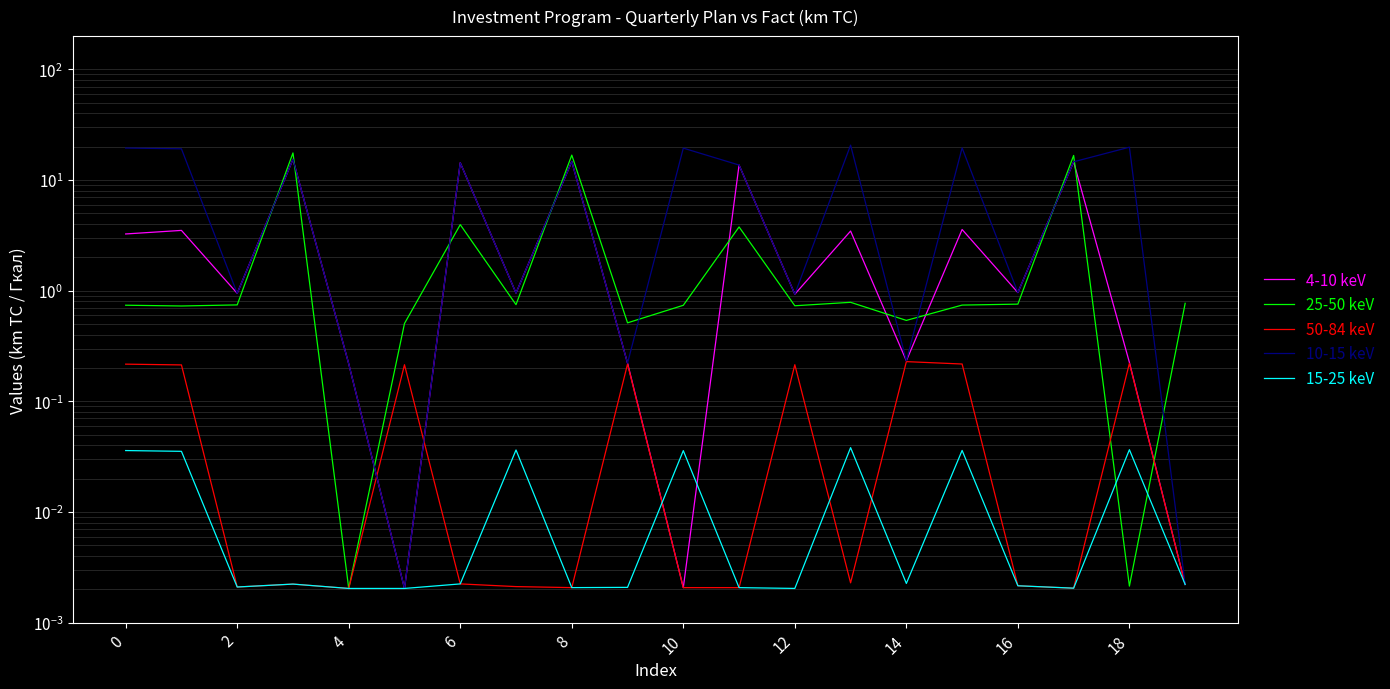

Between 18 and 14, which series saw the biggest shift?

25-50 keV